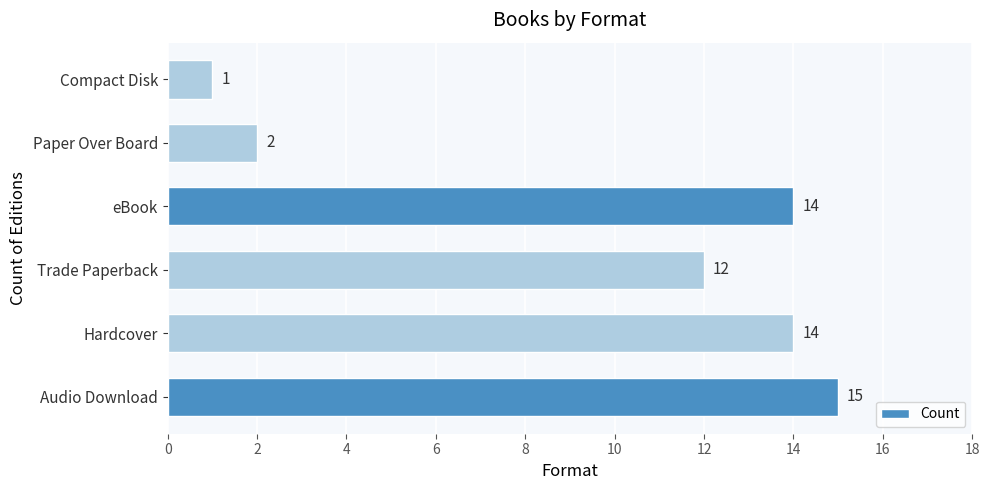

Reading bottom to top, extract all data points from this chart.

15	14	12	14	2	1